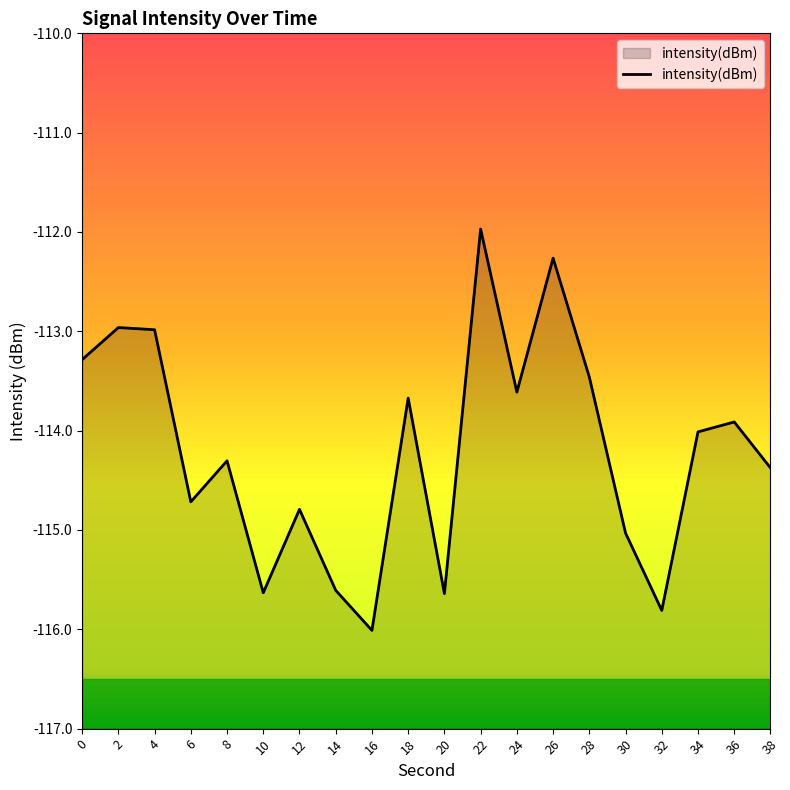

Reading left to right, what are all the values shown in this chart?

0=-113.3	2=-113.0	4=-113.0	6=-114.7	8=-114.3	10=-115.6	12=-114.8	14=-115.6	16=-116.0	18=-113.7	20=-115.6	22=-112.0	24=-113.6	26=-112.3	28=-113.5	30=-115.0	32=-115.8	34=-114.0	36=-113.9	38=-114.4